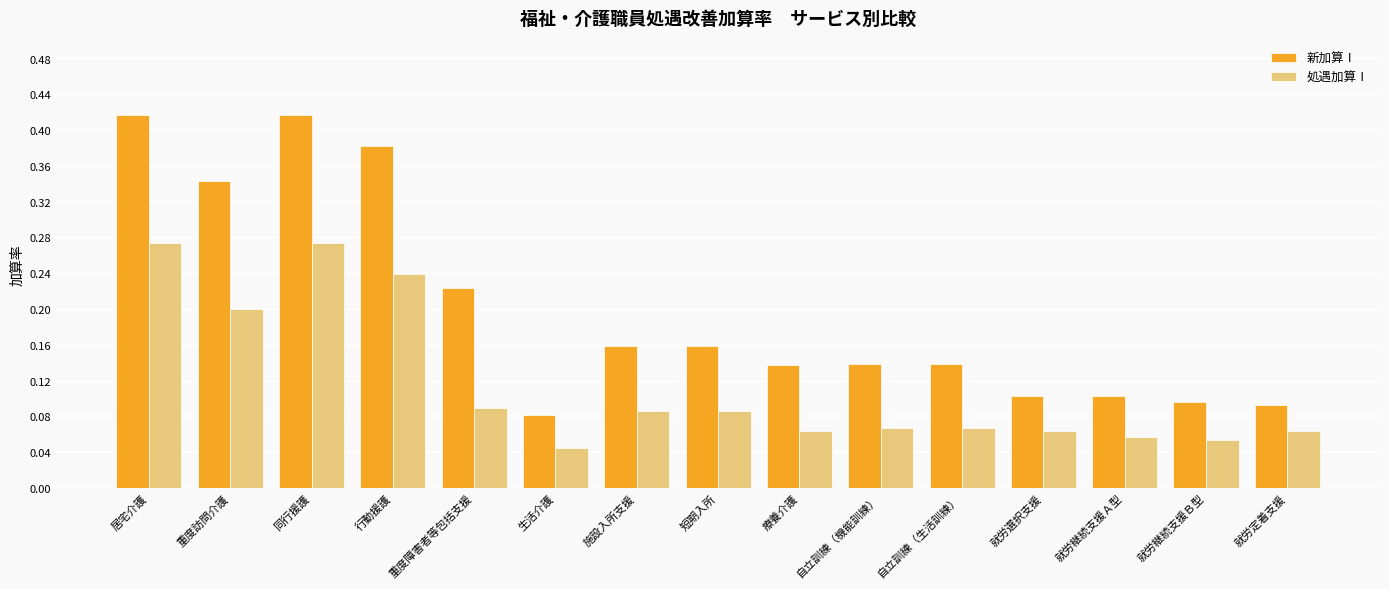

What is the sum of all 処遇加算Ⅰ values?

1.7